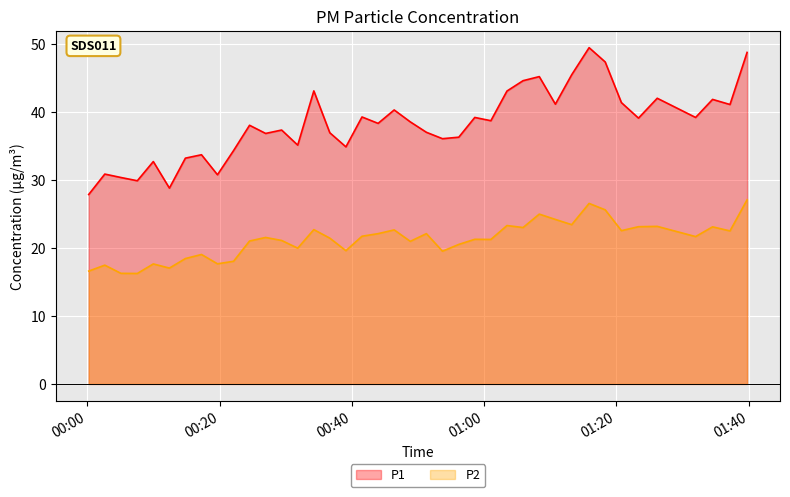

Which series has the widest spread of values?

P1